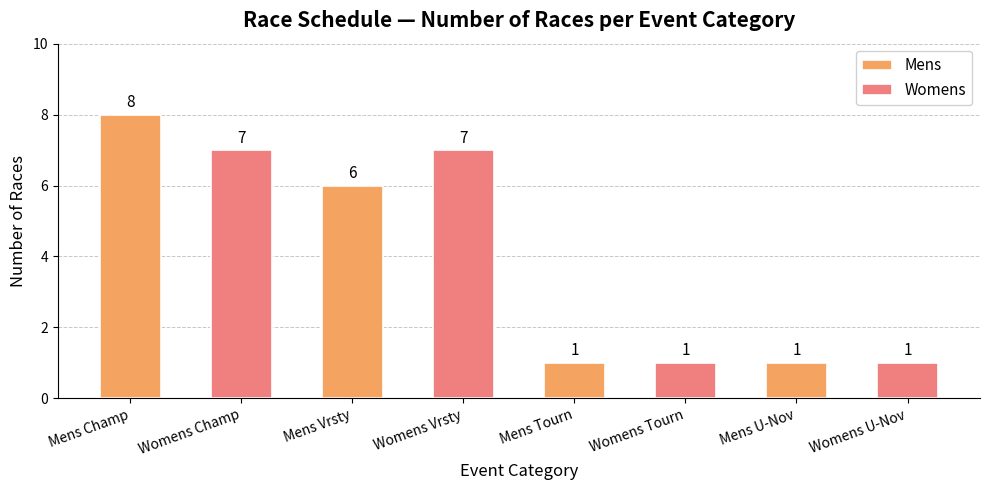

At which category is the sum across all series the highest?

Mens Champ